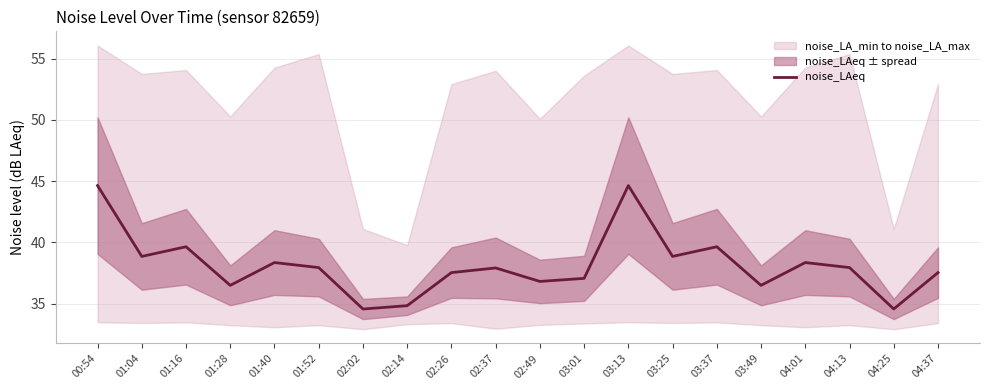

Reading left to right, transcribe all the data shown in this chart.

44.6	38.9	39.6	36.5	38.4	38.0	34.6	34.8	37.5	37.9	36.8	37.1	44.6	38.9	39.6	36.5	38.4	38.0	34.6	37.5